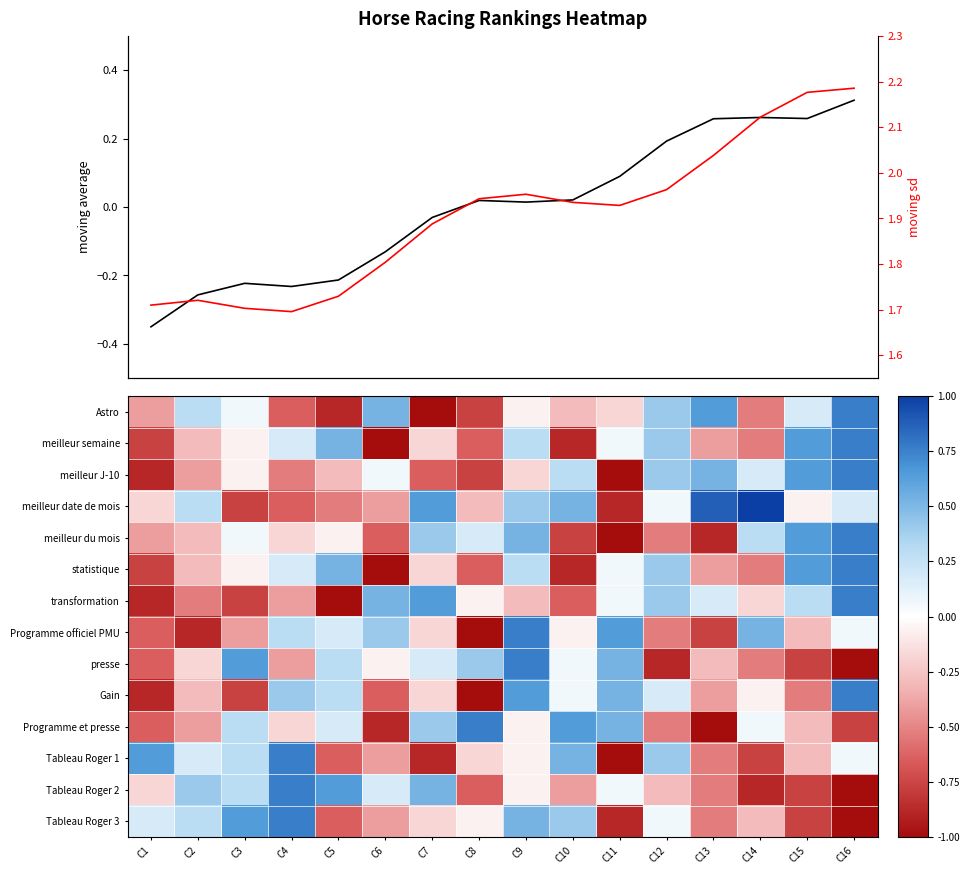

What is the total value across all series at C15?

1.7